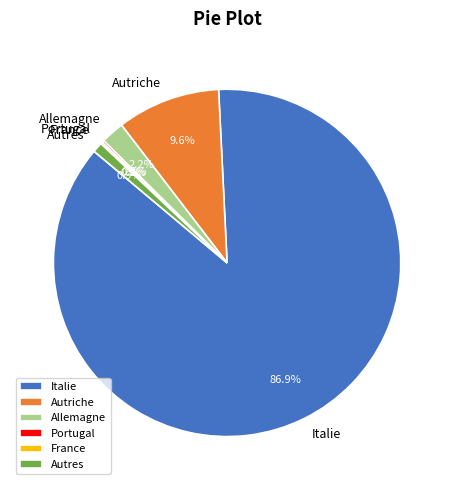

Which slice is the largest?

Italie